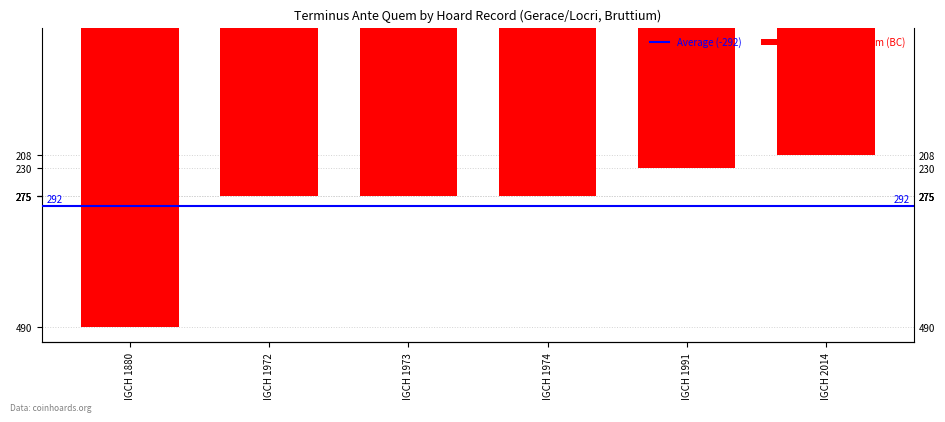

At which label does the data first exceed -275?

IGCH 1991